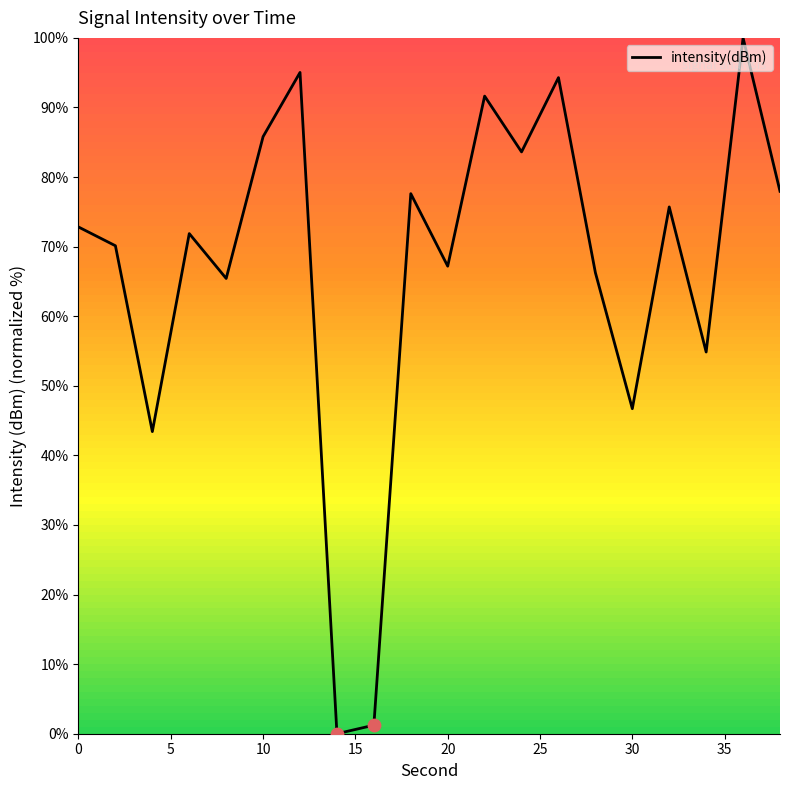

What is the difference between the maximum and minimum values?

100.0